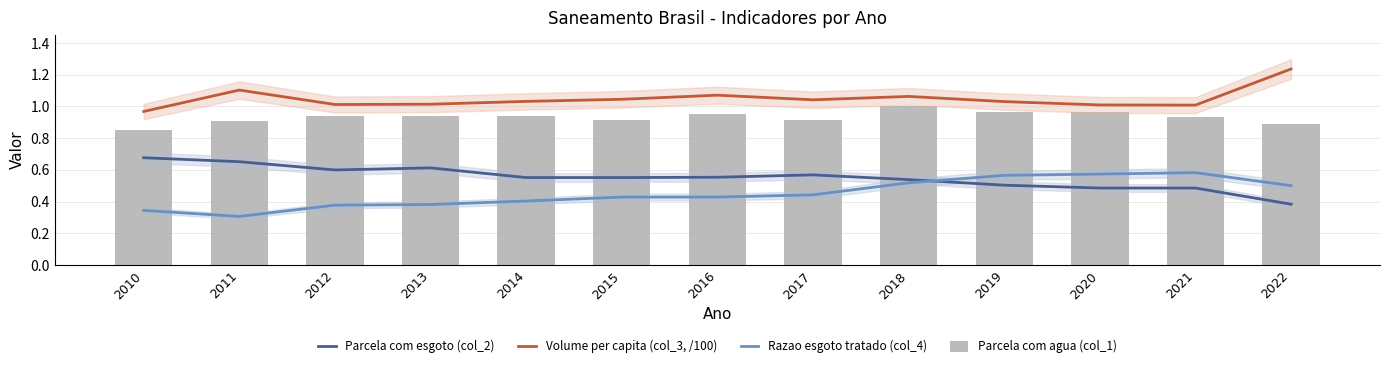

How many series are shown in this chart?

4